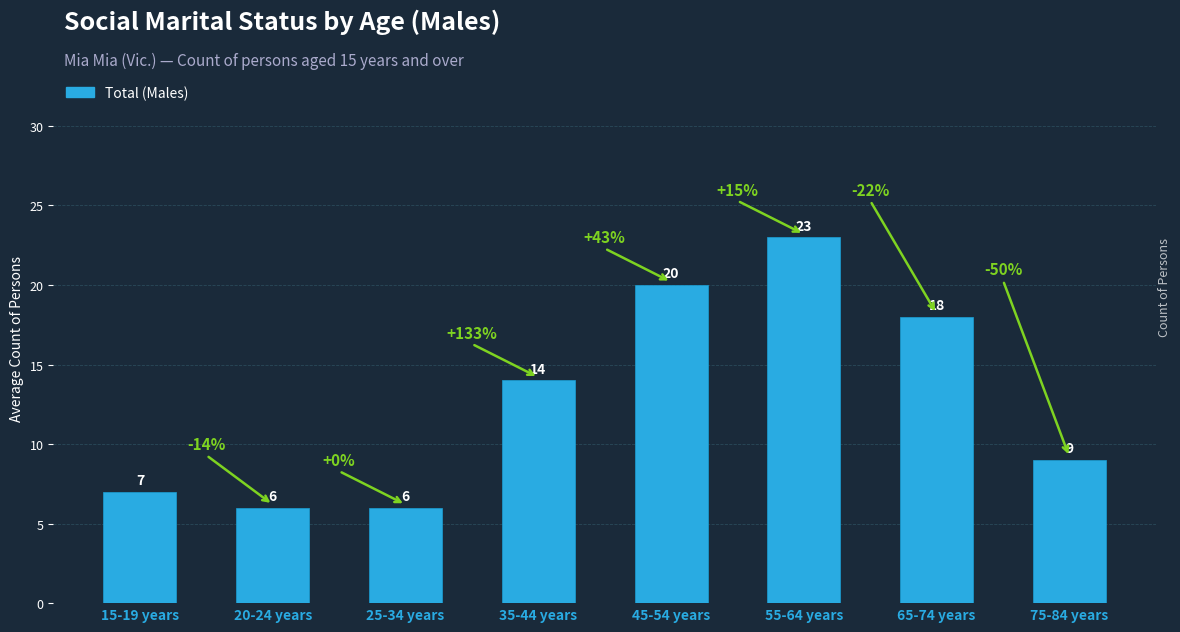

How many bars are there in total?

8